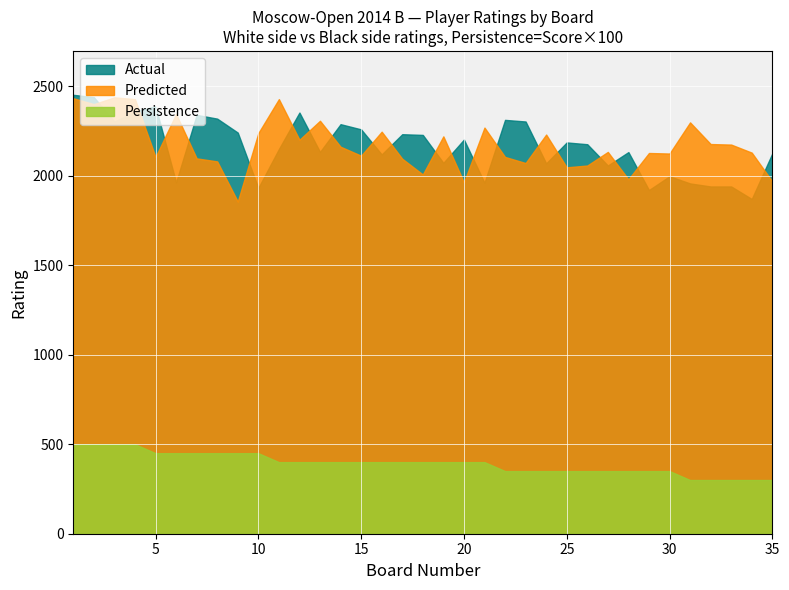

How many distinct data groups are displayed?

3